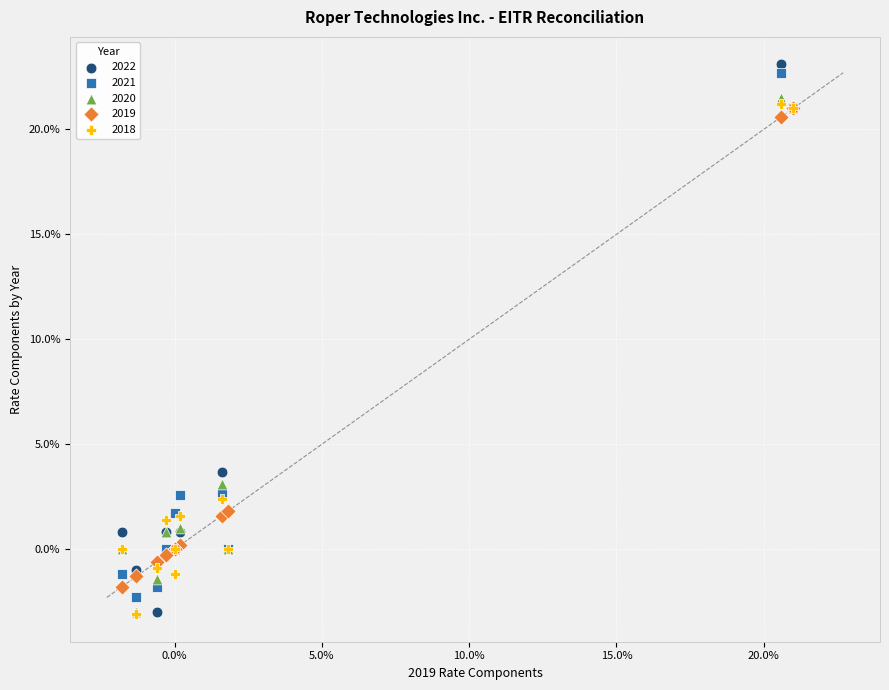

What are all the series names shown in the legend?

2022, 2021, 2020, 2019, 2018